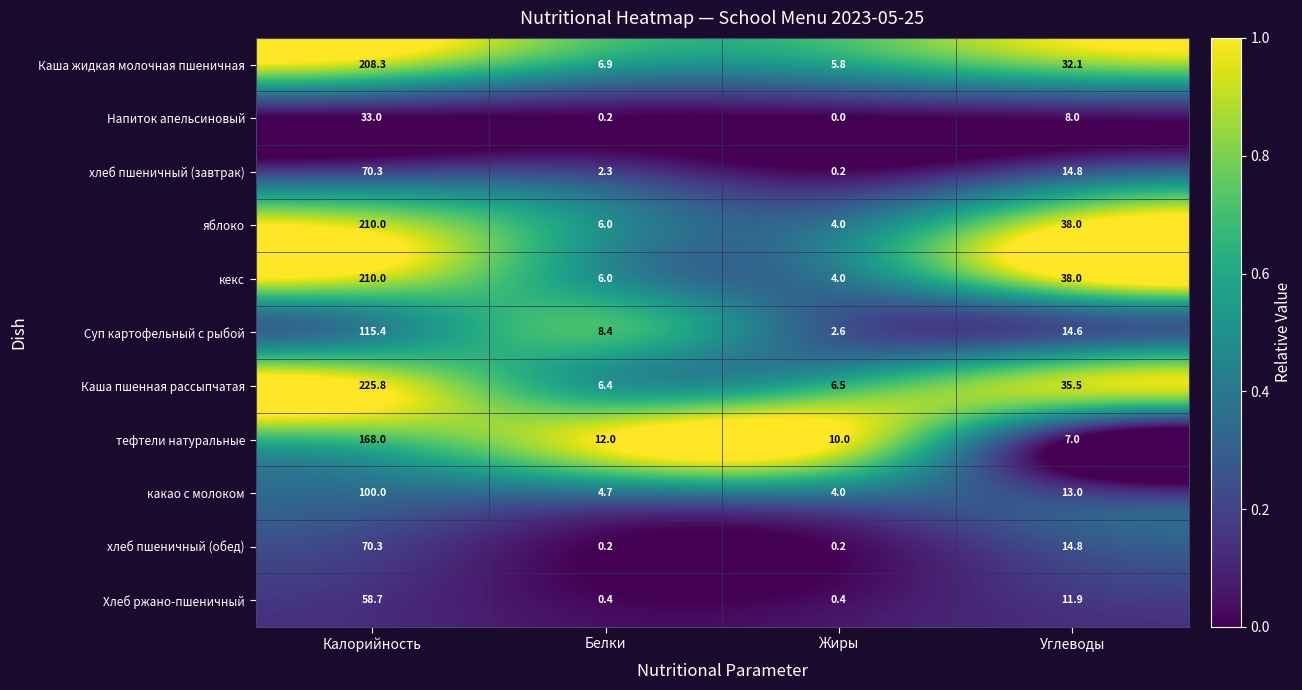

At which category is the sum across all series the highest?

Калорийность